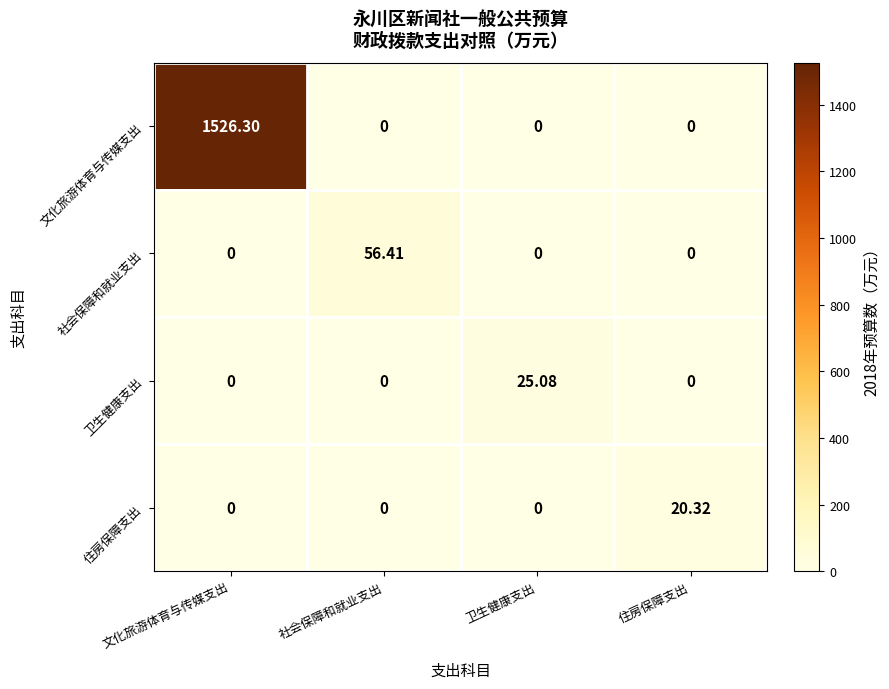

Which series has the largest range (max minus min)?

文化旅游体育与传媒支出